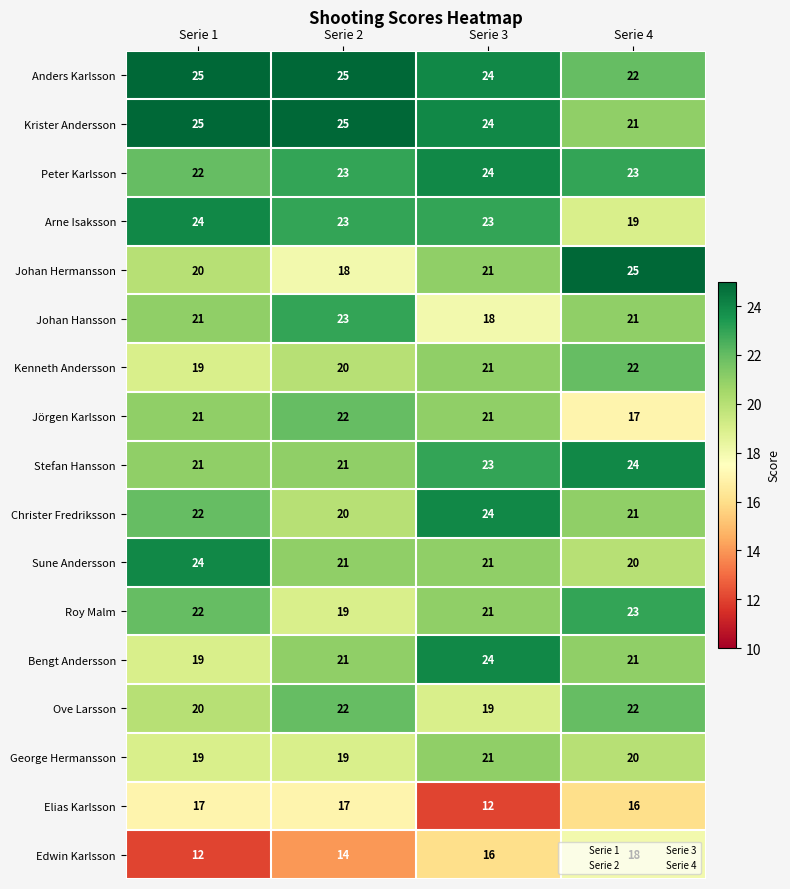

True or false: Bengt Andersson has a value of 24 at Serie 3.

True